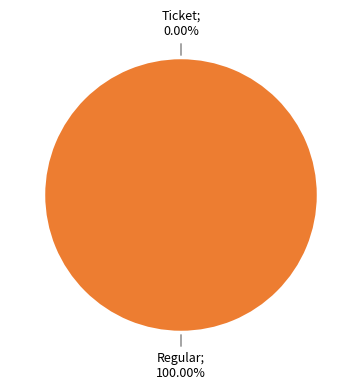

Count the number of slices in the pie.

2